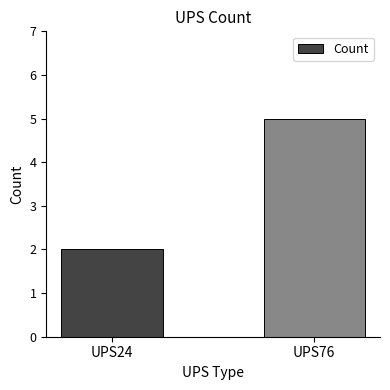

What value does the data have at UPS24?

2